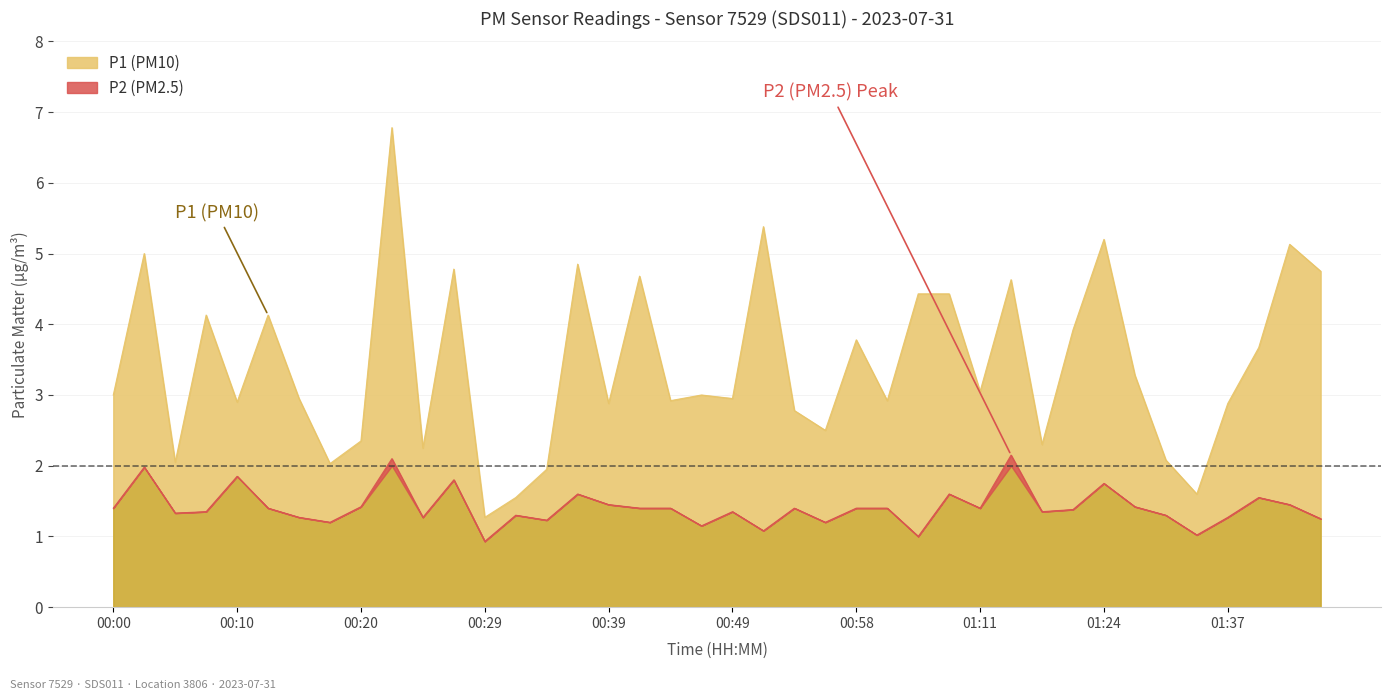

The P1 series shows 1.7 at 00:10. True or false?

False